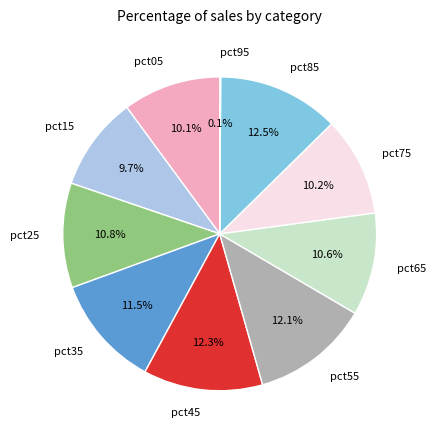

What percentage is the pct65 slice, to the nearest percent?

11%